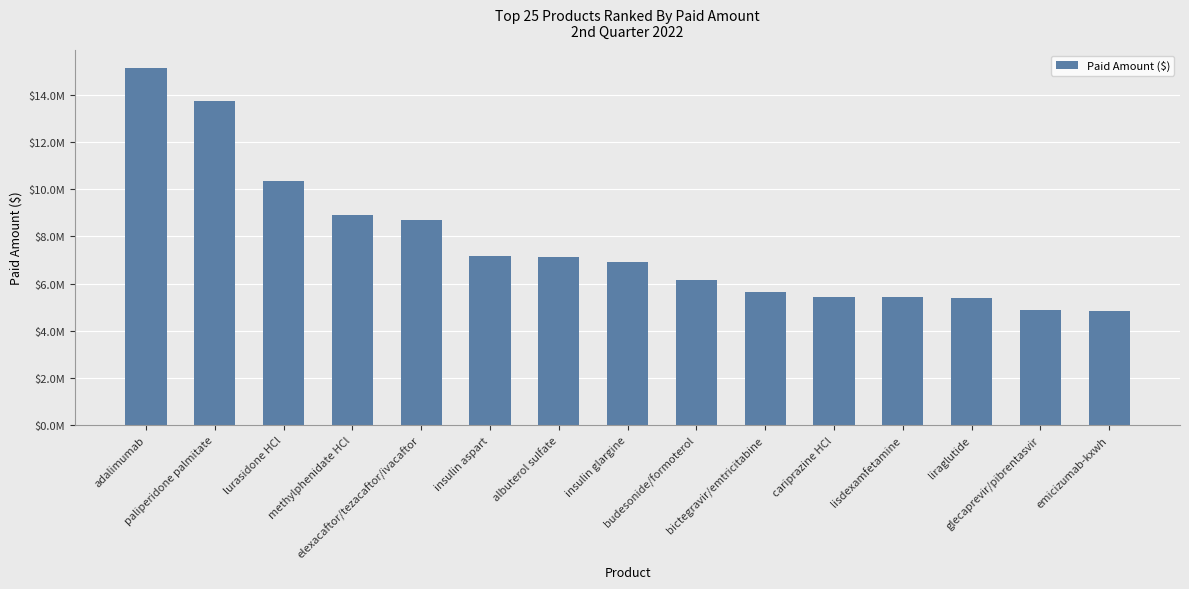

The chart shows a value of 15143309.6 at adalimumab. True or false?

True